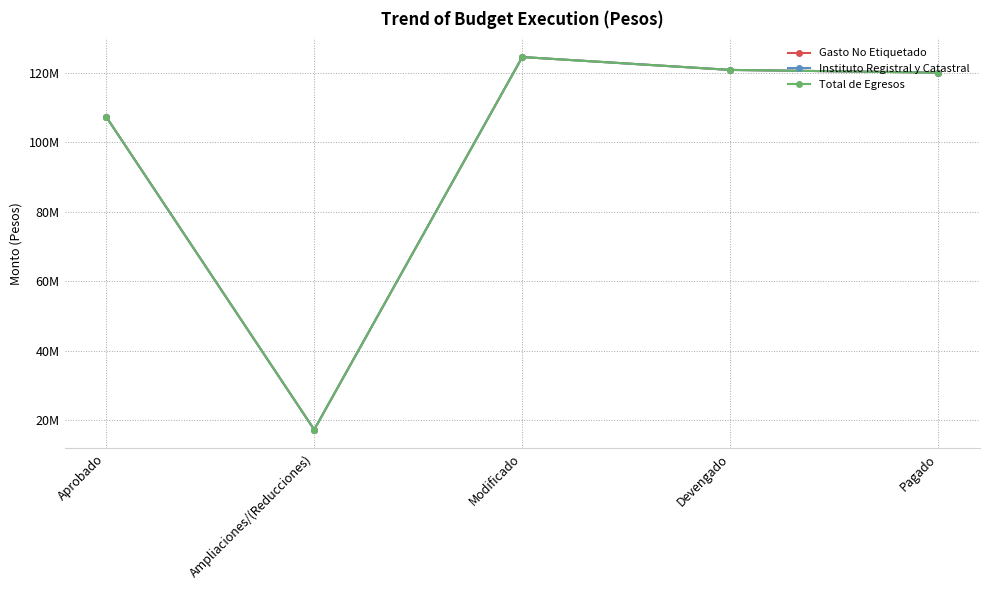

Is this an area chart (filled region under the line)?

No